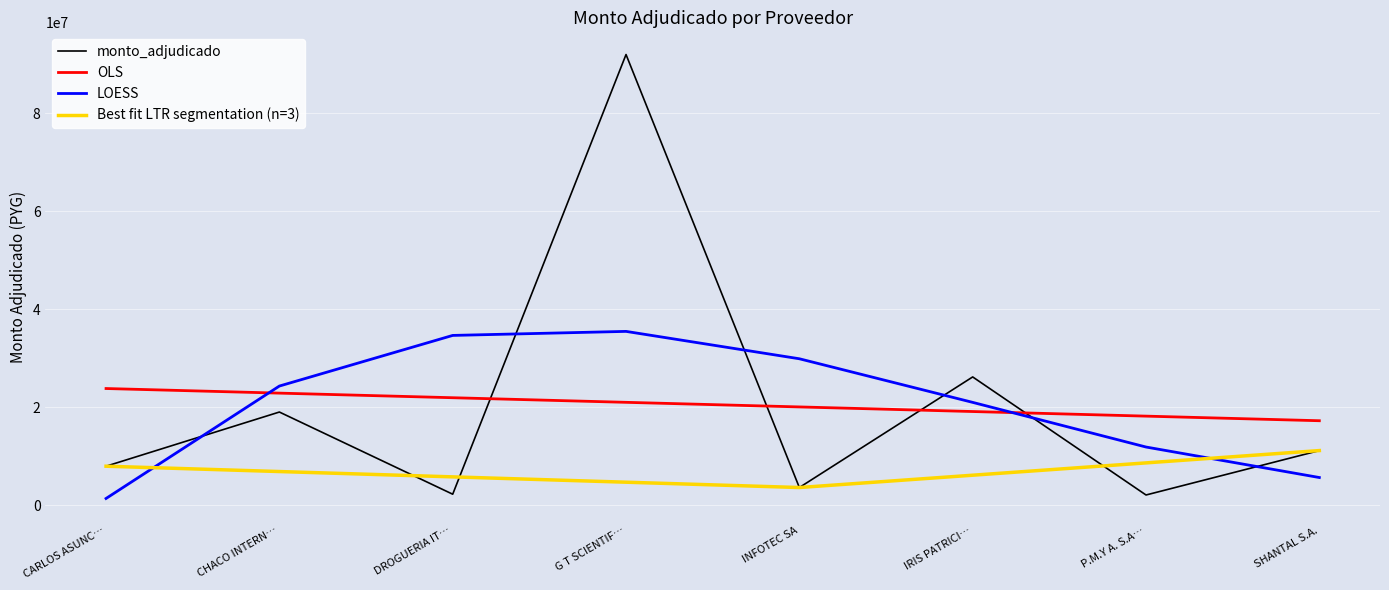

True or false: monto_adjudicado has a value of 3504833.7 at SHANTAL S.A..

False